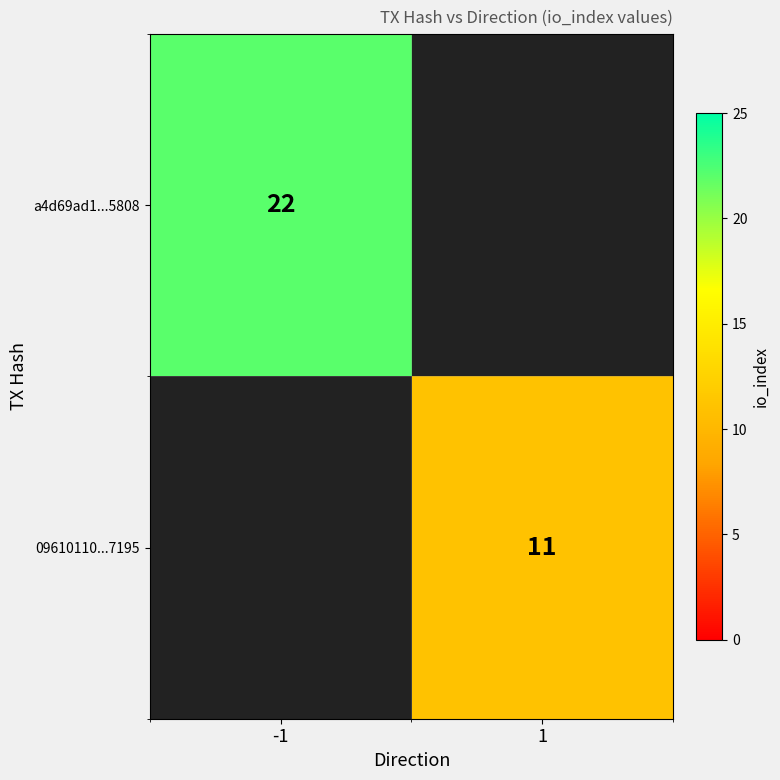

True or false: a4d69ad1...5808 has a value of 22 at -1.

True